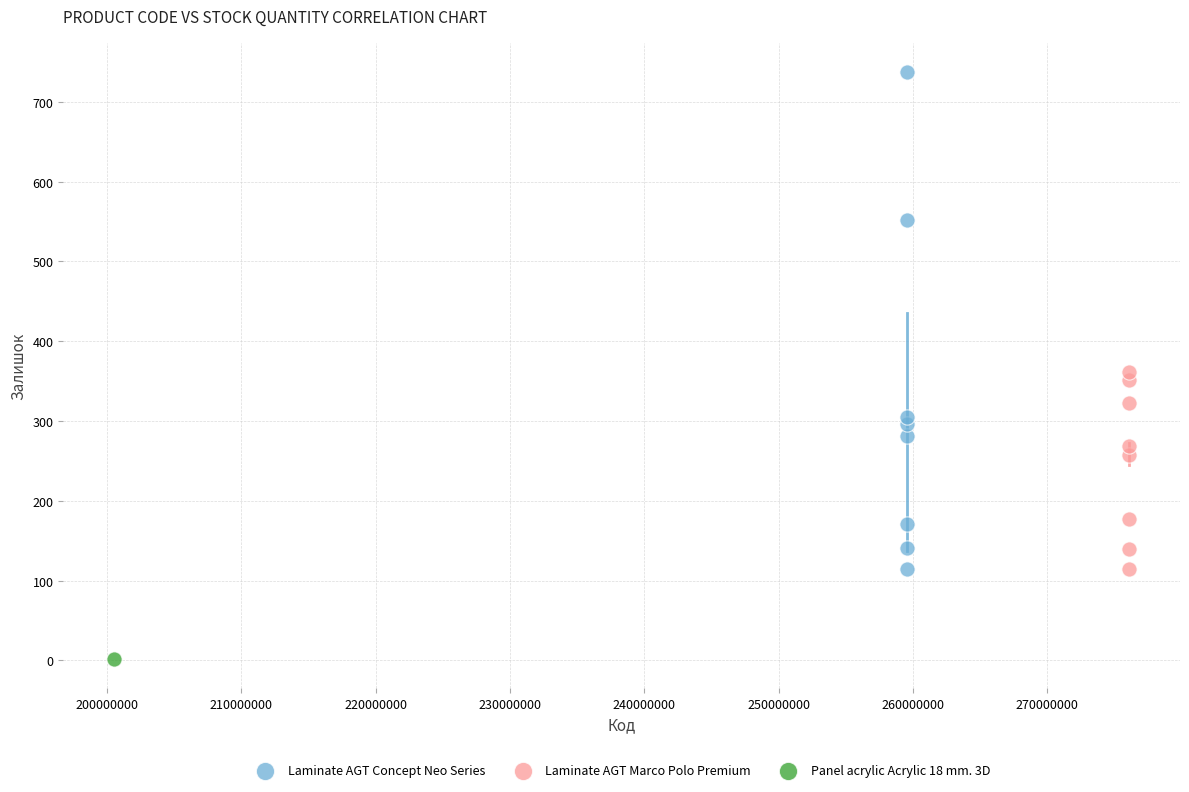

Which series contains the lowest Y value?

Panel acrylic Acrylic 18 mm. 3D